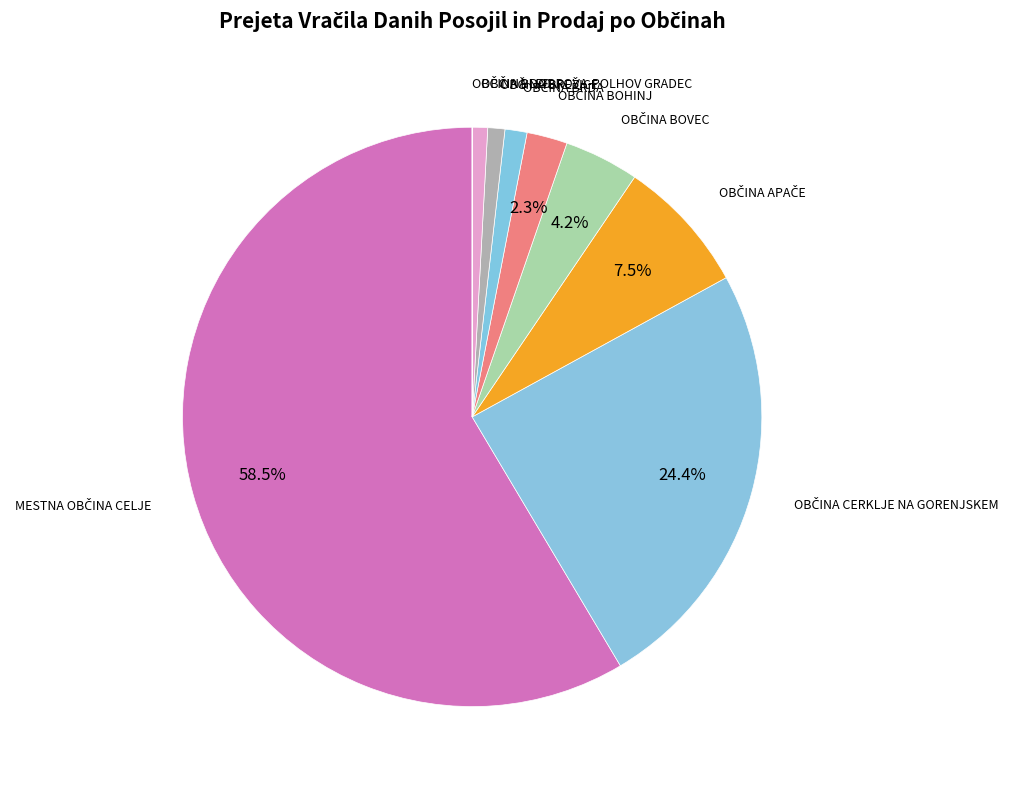

Which slice is the smallest?

OBČINA BLED